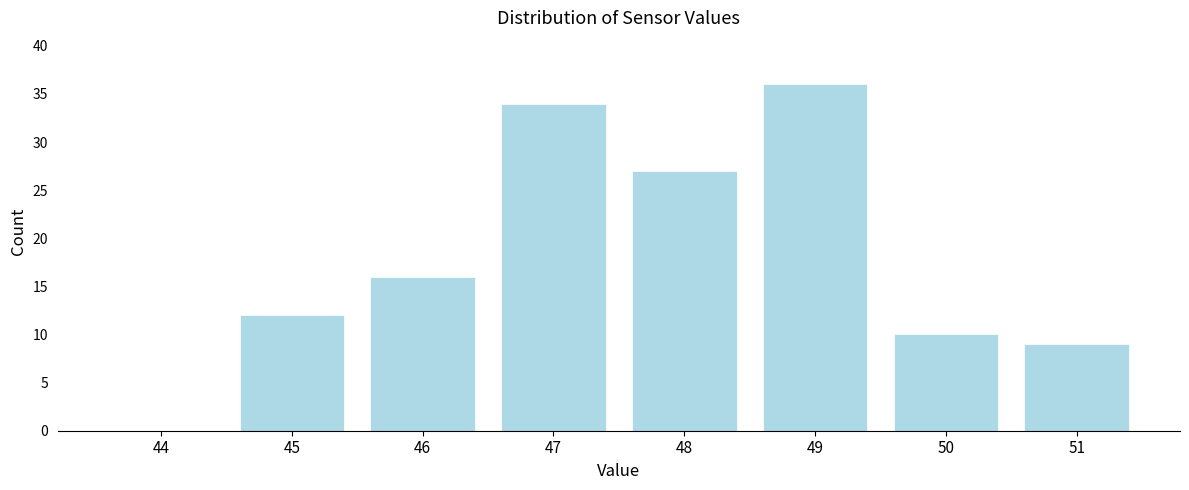

Reading right to left, what are all the values shown in this chart?

51=9	50=10	49=36	48=27	47=34	46=16	45=12	44=0